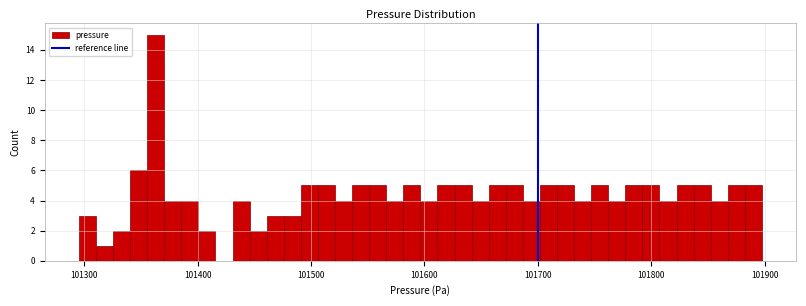

Around what value on the x-axis is the tallest bar? Give the approximate position of its centre, as read against the axis.

101360